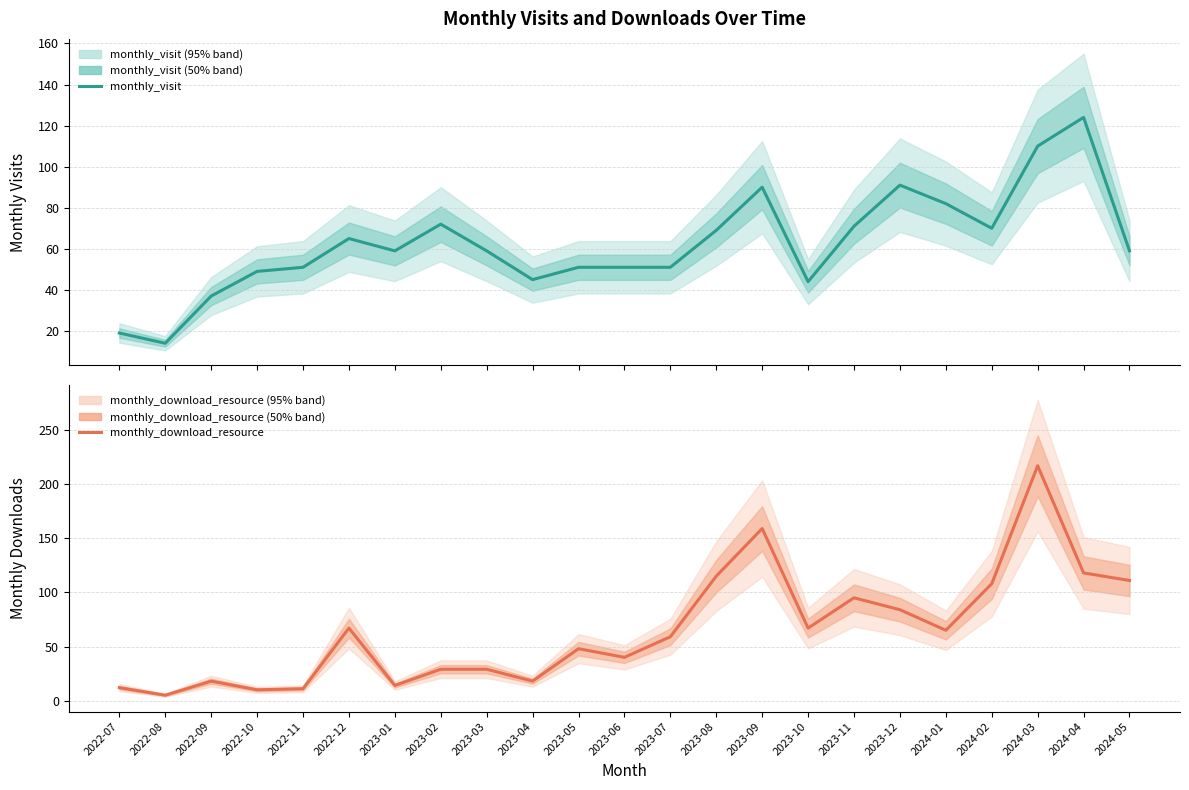

Which series ends up on top after the final intersection of monthly_visit and monthly_download_resource?

monthly_download_resource